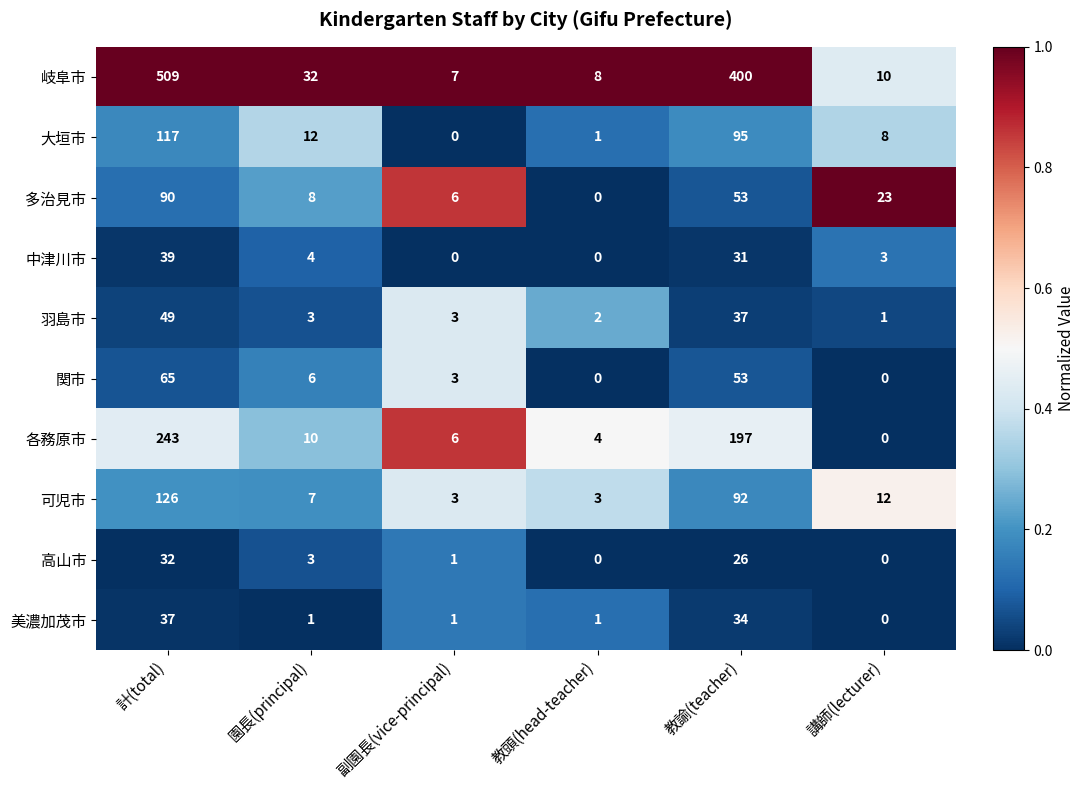

What is the sum of all 中津川市 values?

77